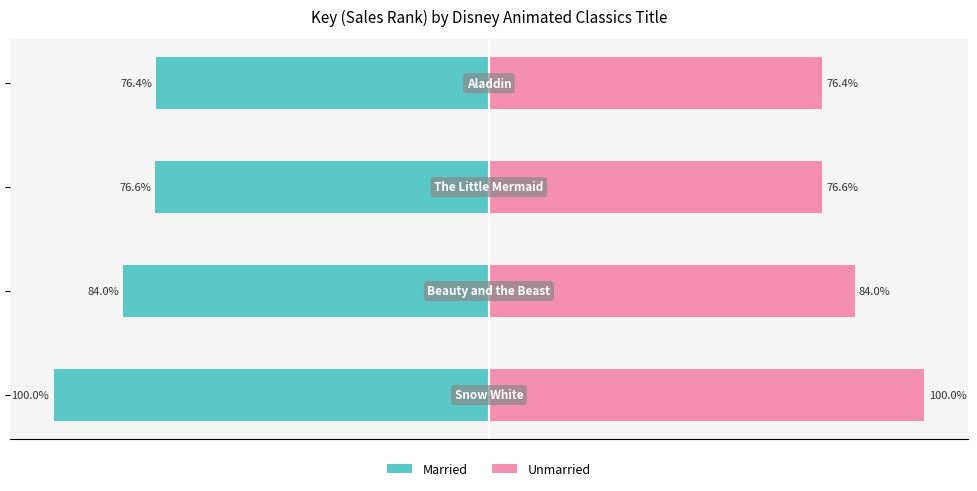

What is the minimum value shown in the chart?

-100.0